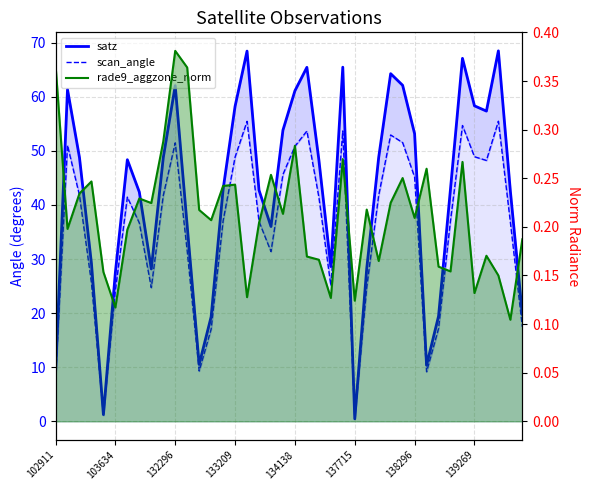

What is the sum of all scan_angle values?

1427.3